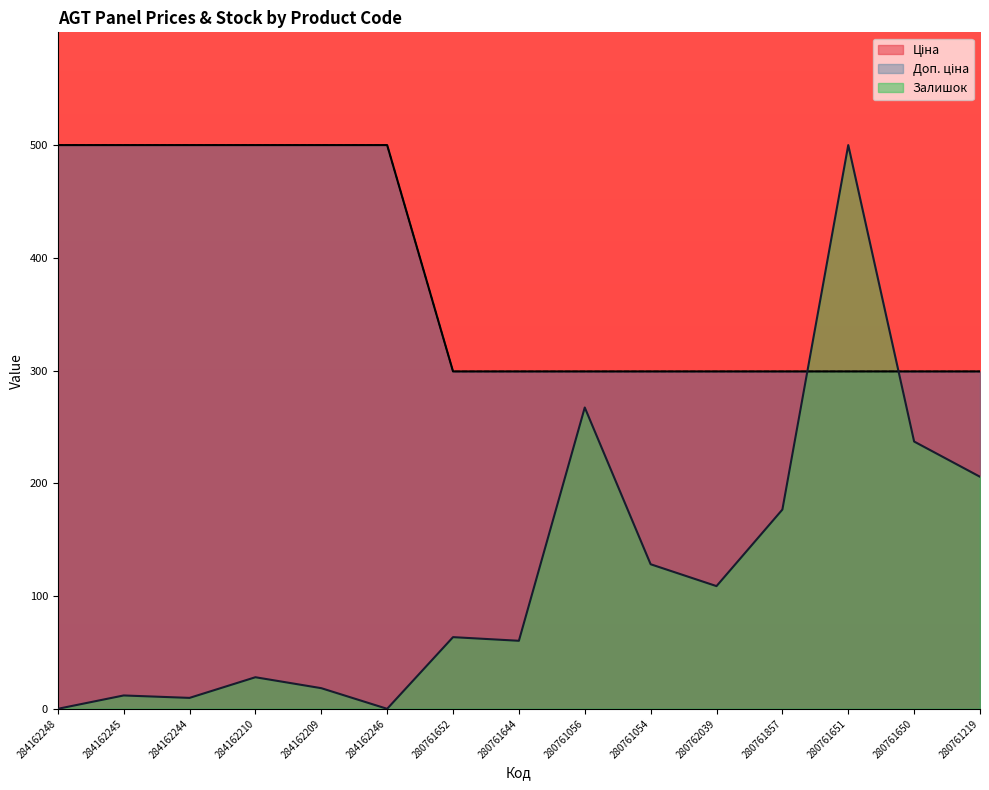

At which category is the sum across all series the highest?

280761651